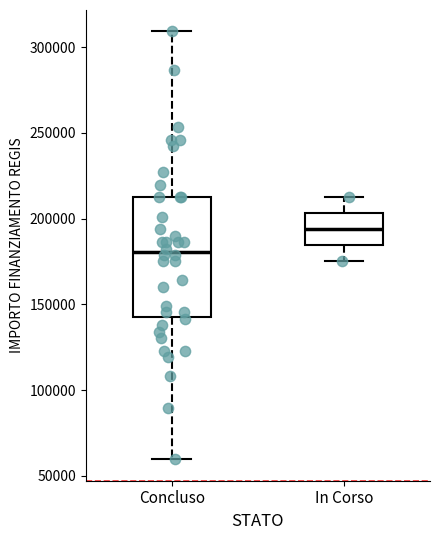

Reading left to right, read every box against the y-axis: the position of its median line, the range the box covers, and the ends of its whiskers. The values are not printed on the chart, so give them approximately, as read against the axis.

Concluso: median 180000, box 145000 to 210000, whiskers 60000 to 310000
In Corso: median 195000, box 185000 to 205000, whiskers 175000 to 210000